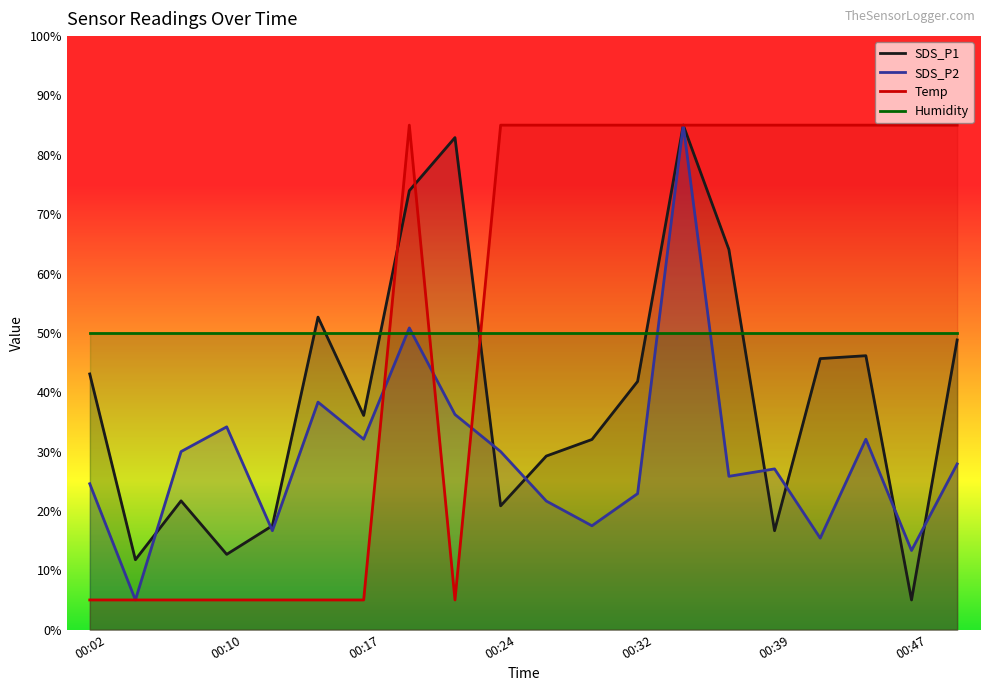

Reading right to left, transcribe all the data shown in this chart.

SDS_P1: 00:49=48.8	00:47=5.0	00:44=46.2	00:42=45.7	00:39=16.7	00:36=64.0	00:34=85.0	00:32=41.8	00:29=32.0	00:27=29.2	00:24=20.9	00:22=82.9	00:19=74.0	00:17=36.1	00:14=52.7	00:12=17.5	00:10=12.7	00:07=21.7	00:05=11.8	00:02=43.1
SDS_P2: 00:49=27.9	00:47=13.3	00:44=32.1	00:42=15.4	00:39=27.1	00:36=25.8	00:34=85.0	00:32=22.9	00:29=17.5	00:27=21.7	00:24=30.0	00:22=36.2	00:19=50.8	00:17=32.1	00:14=38.3	00:12=16.7	00:10=34.2	00:07=30.0	00:05=5.0	00:02=24.6
Temp: 00:49=85.0	00:47=85.0	00:44=85.0	00:42=85.0	00:39=85.0	00:36=85.0	00:34=85.0	00:32=85.0	00:29=85.0	00:27=85.0	00:24=85.0	00:22=5.0	00:19=85.0	00:17=5.0	00:14=5.0	00:12=5.0	00:10=5.0	00:07=5.0	00:05=5.0	00:02=5.0